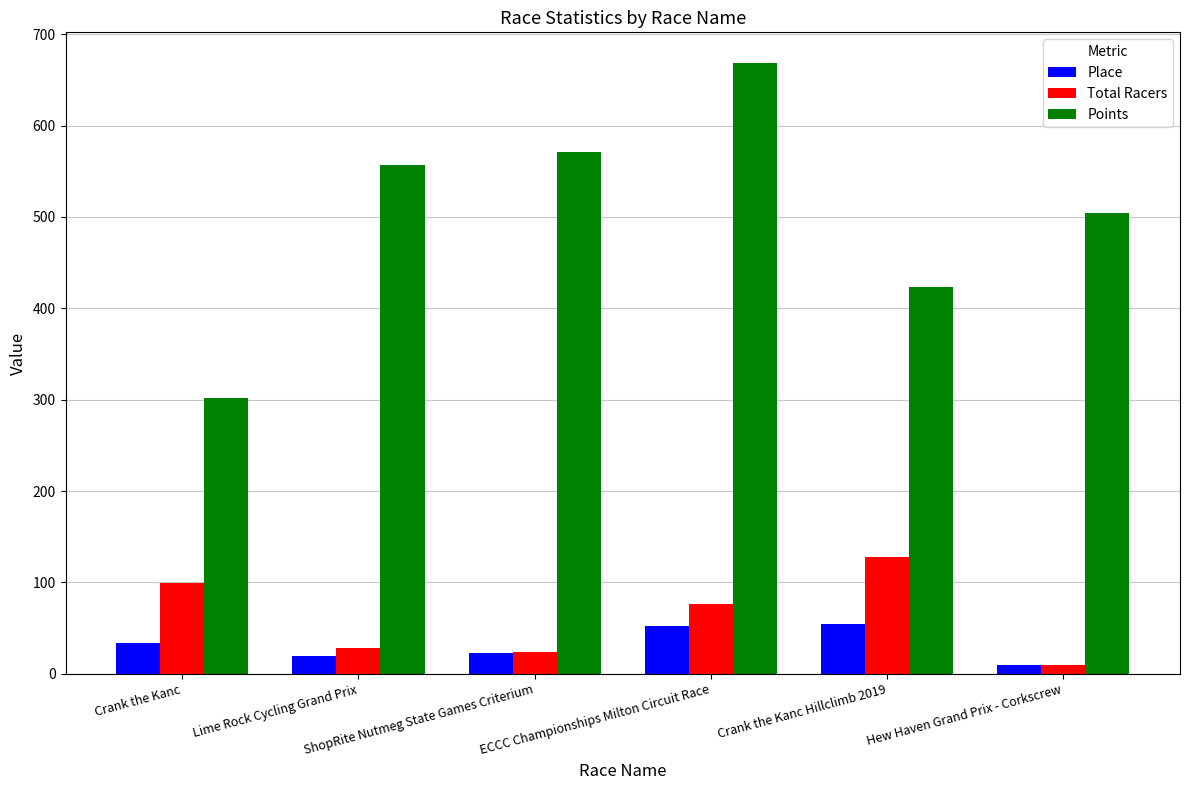

True or false: Points has a value of 110.6 at Crank the Kanc Hillclimb 2019.

False